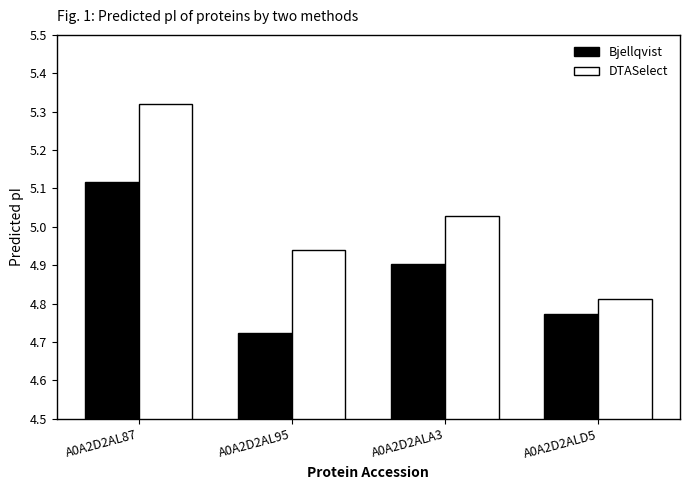

True or false: DTASelect has a value of 7.3 at A0A2D2ALD5.

False